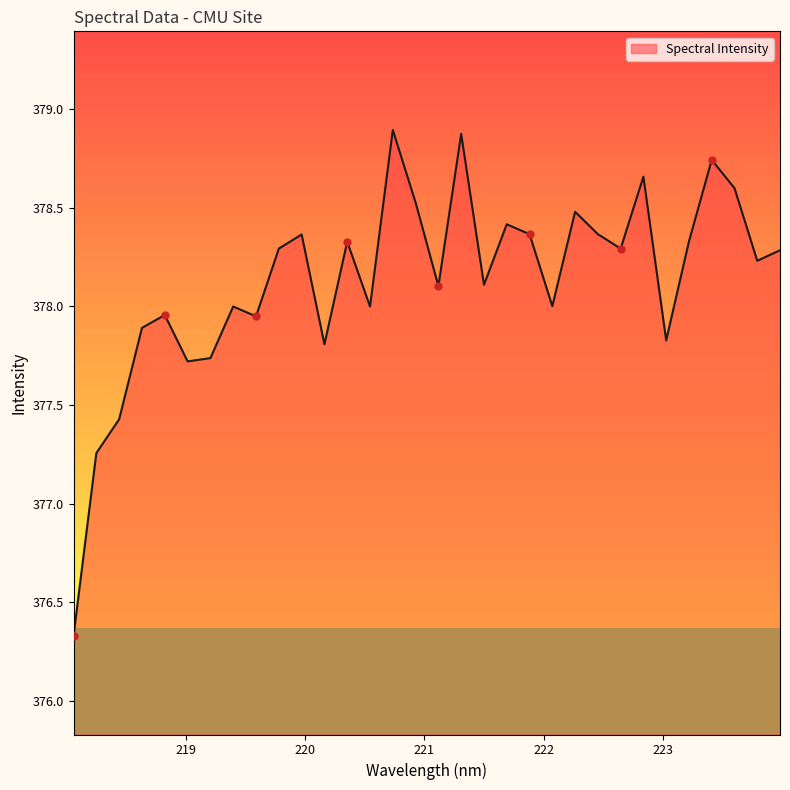

Approximately how many times larger is the value at 222.0721 compared to 220.7354?

1.0